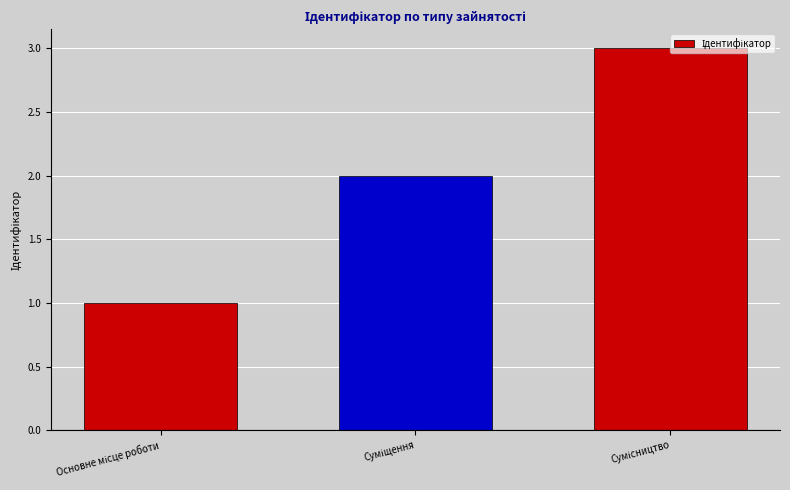

What is the maximum value shown in the chart?

3